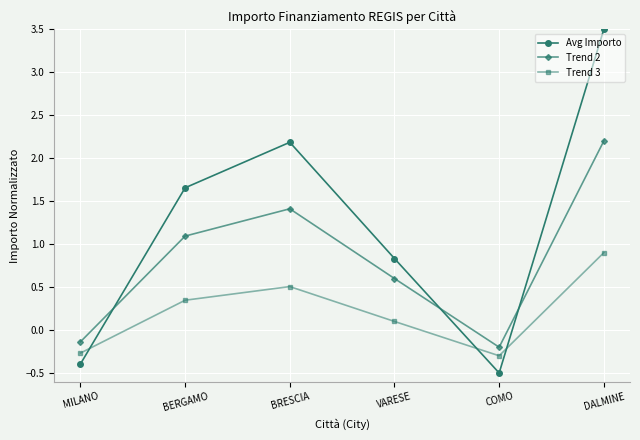

What is the average value of the Avg Importo series?

1.2